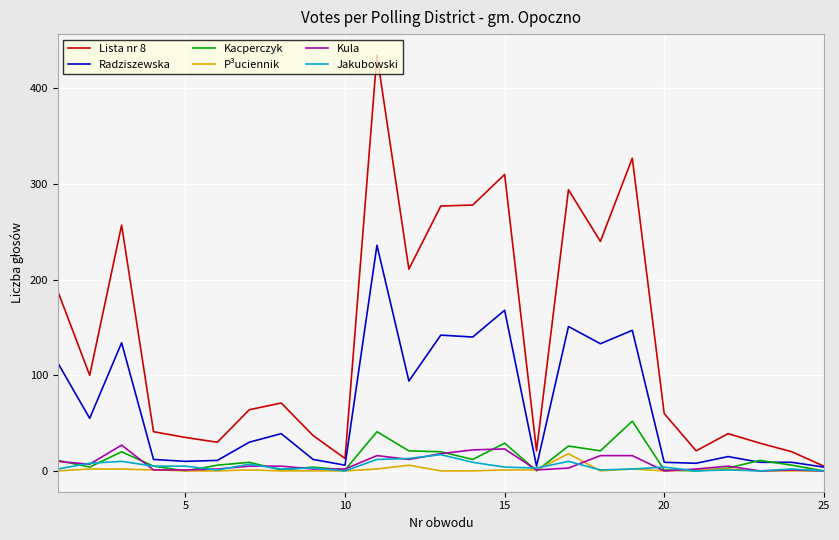

Which series has the largest total across all categories?

Lista nr 8